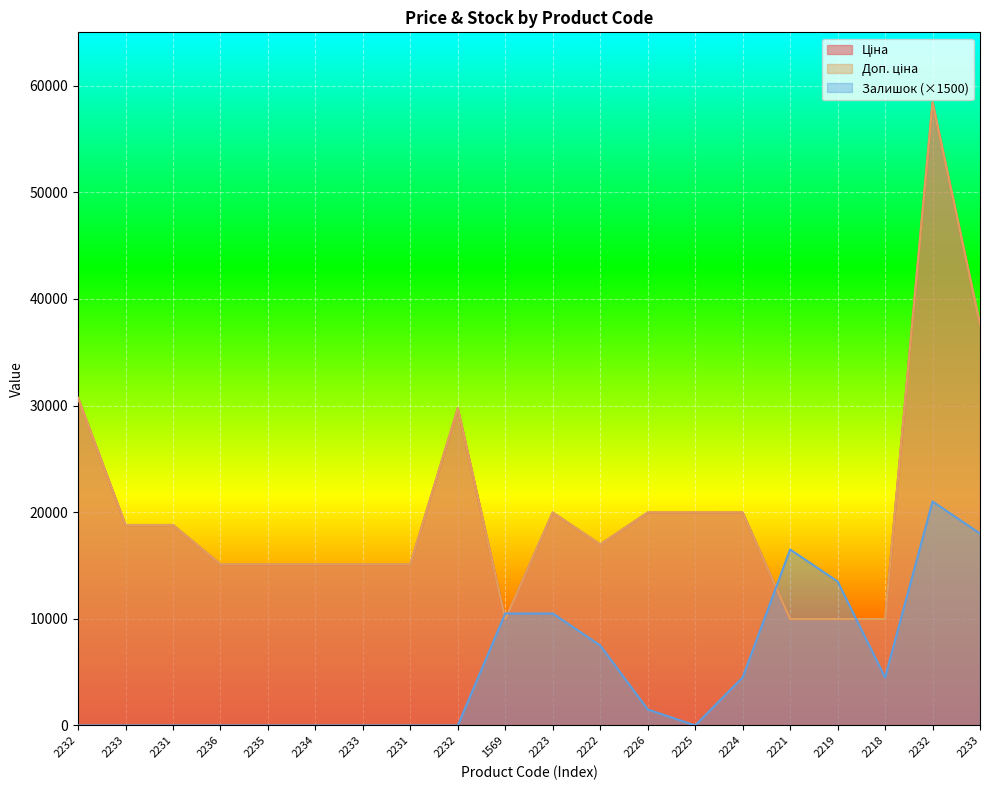

The Залишок series shows 7060.2 at 1569. True or false?

False